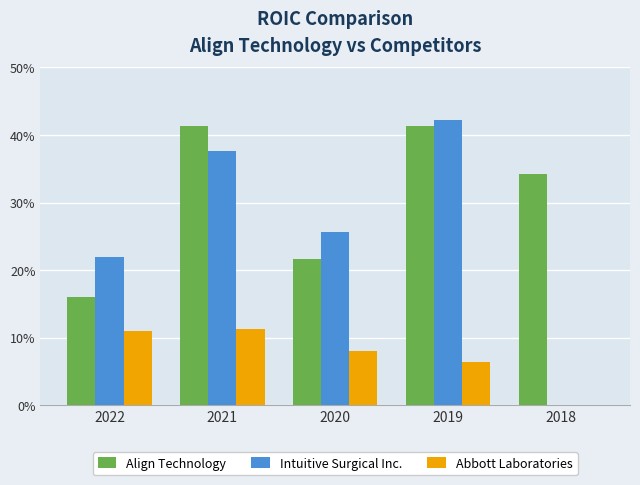

The Align Technology series shows 0.2 at 2020. True or false?

True